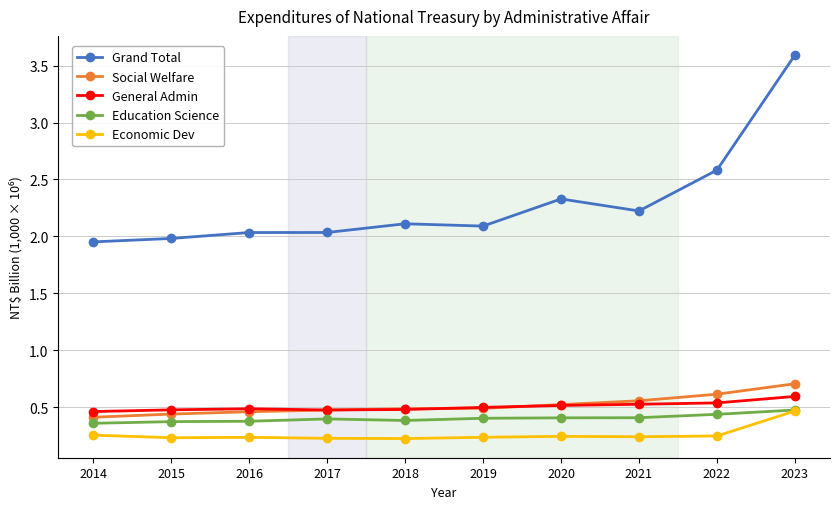

What is the total value across all series at 2021?

4.0